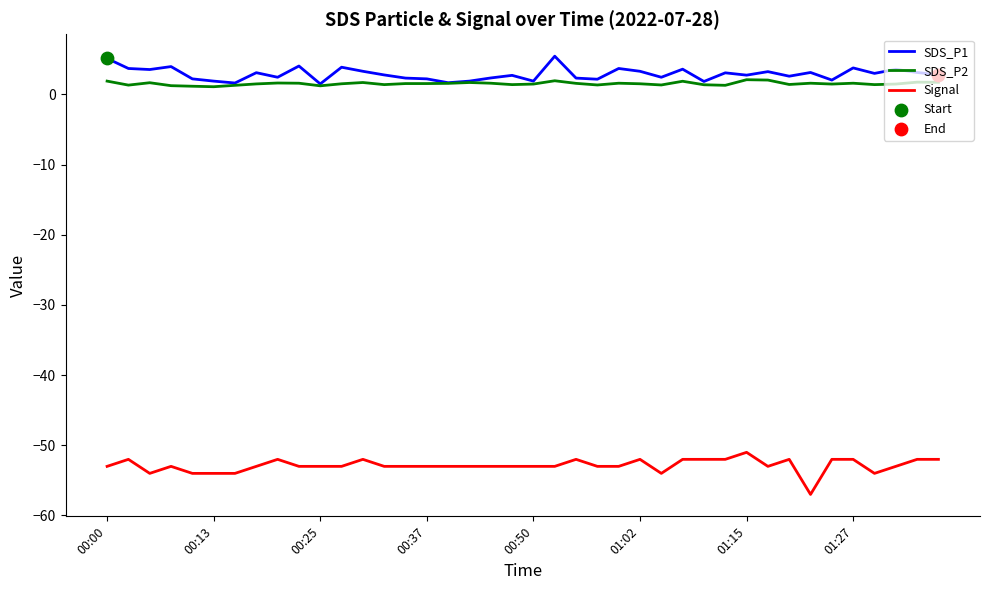

True or false: SDS_P2 and Signal cross at least once.

False